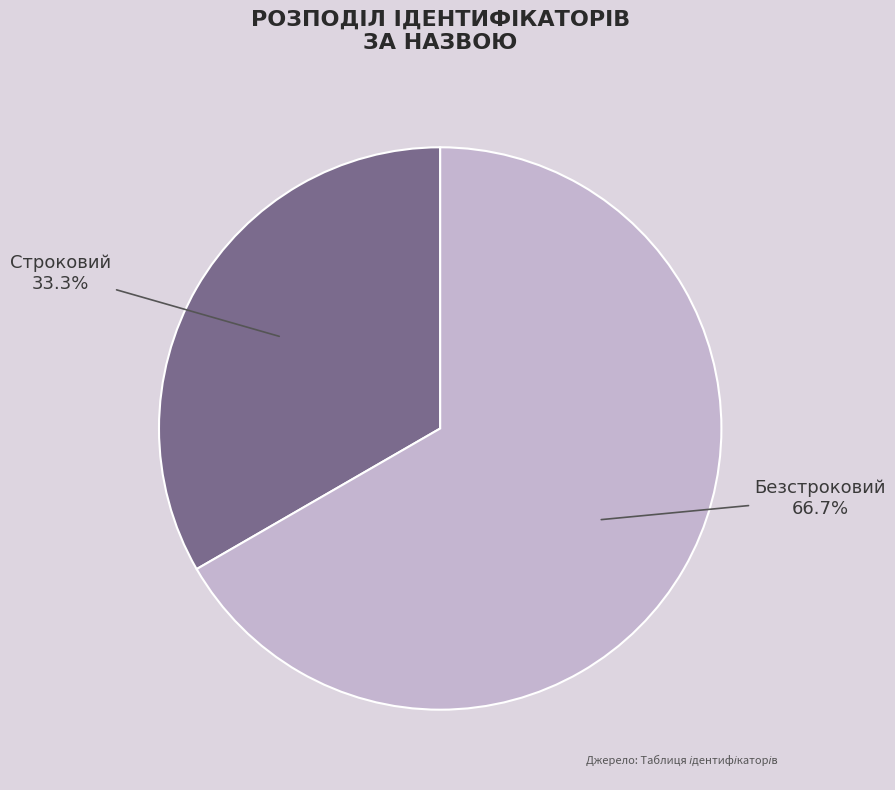

Which has a higher value, Строковий or Безстроковий?

Безстроковий